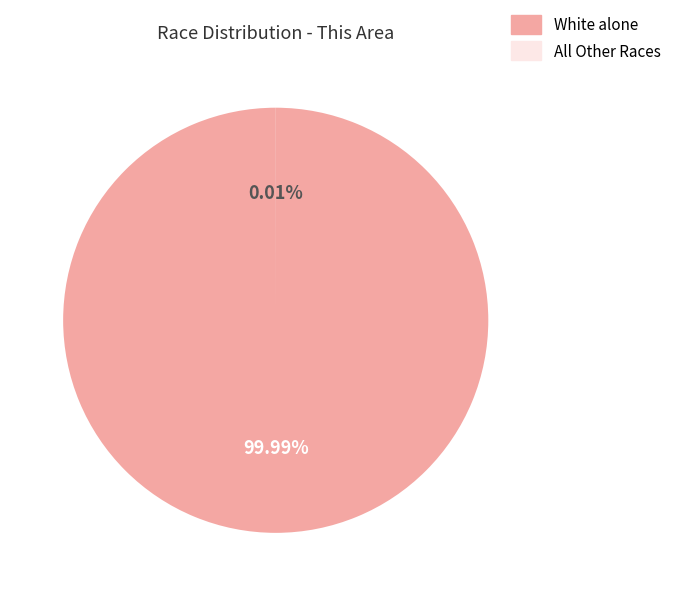

Is it true that Native Hawaiian and Other Pacific is 0% of the pie?

True